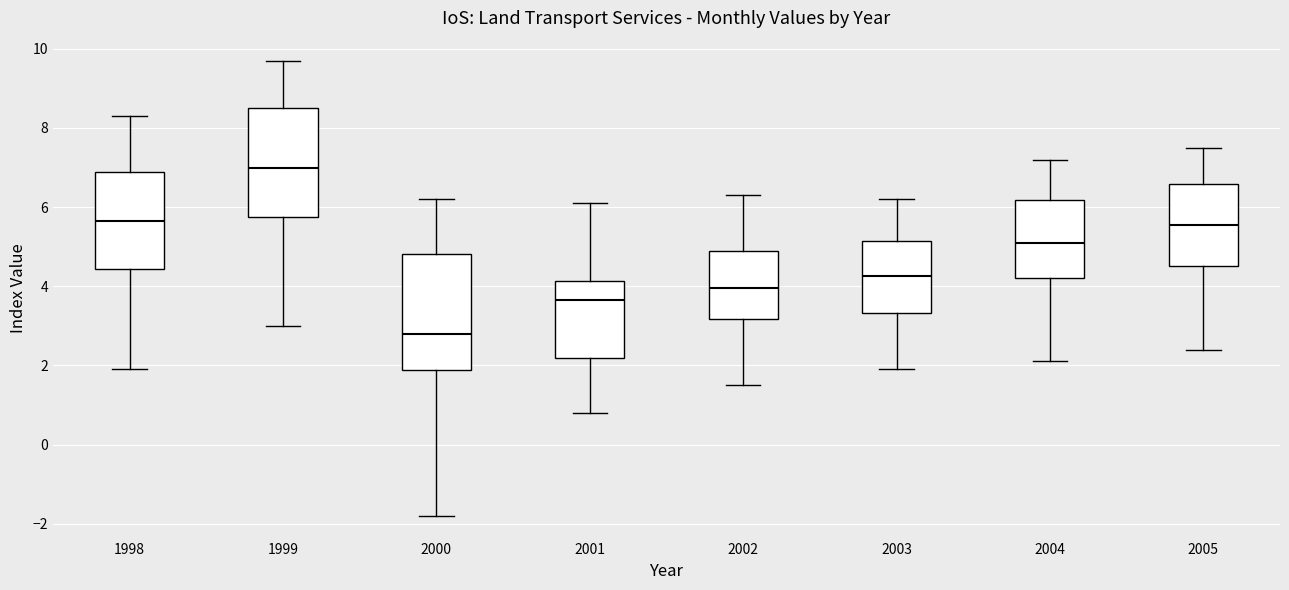

Reading left to right, transcribe this box plot: for each box, give where its median line is, the range the box spans, and where its two whiskers end, as read against the y-axis. The values are not printed on the chart, so give them approximately, as read against the axis.

1998: median 5.6, box 4.4 to 6.8, whiskers 2.0 to 8.4
1999: median 7.0, box 5.8 to 8.6, whiskers 3.0 to 9.8
2000: median 2.8, box 1.8 to 4.8, whiskers -1.8 to 6.2
2001: median 3.6, box 2.2 to 4.2, whiskers 0.8 to 6.2
2002: median 4.0, box 3.2 to 5.0, whiskers 1.6 to 6.4
2003: median 4.2, box 3.4 to 5.2, whiskers 2.0 to 6.2
2004: median 5.2, box 4.2 to 6.2, whiskers 2.2 to 7.2
2005: median 5.6, box 4.6 to 6.6, whiskers 2.4 to 7.6